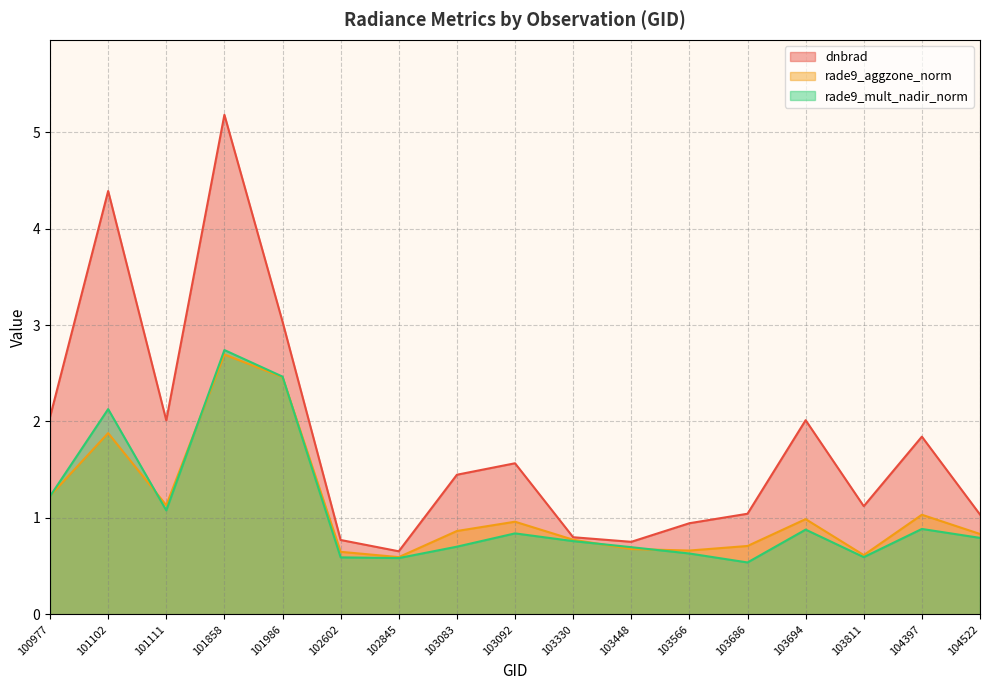

What is the greatest value displayed?

5.2